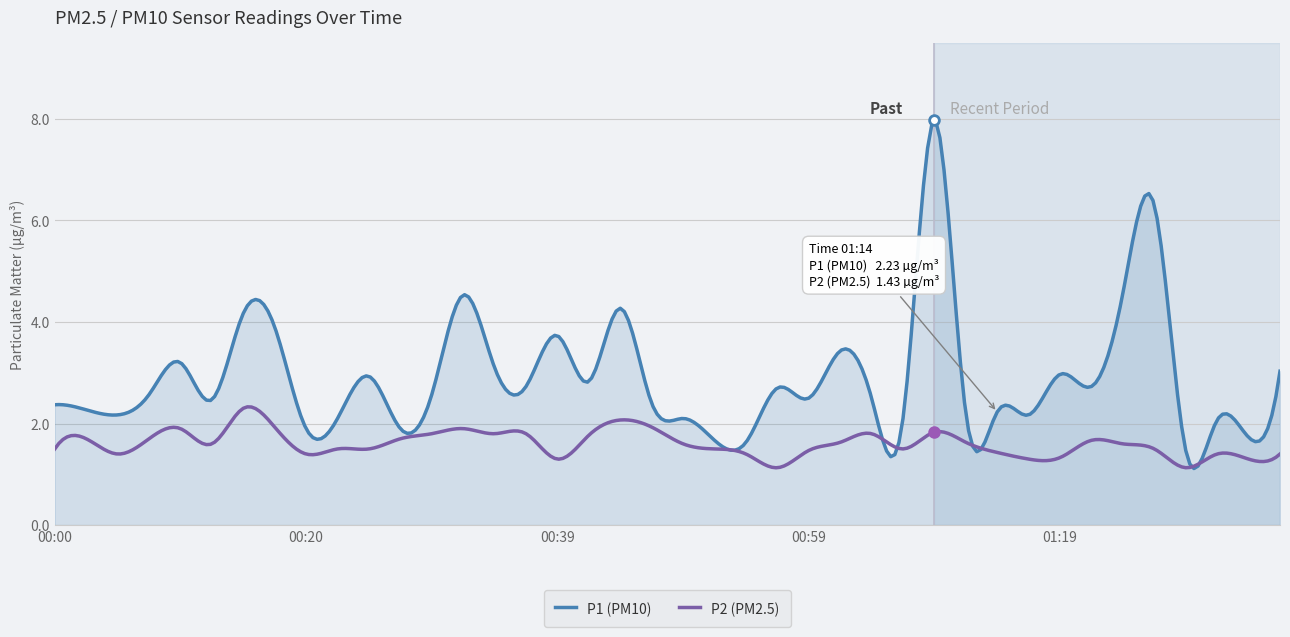

What is the maximum value for P1 (PM10)?

7.9